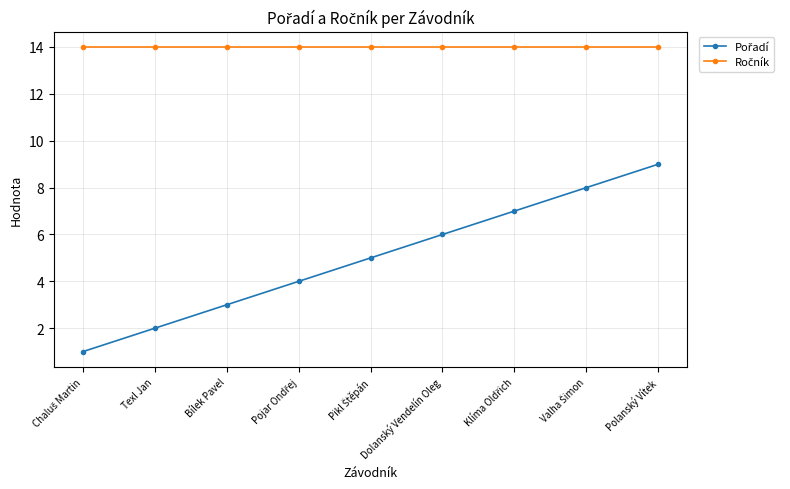

What is the label of the 2nd point from the left?

Texl Jan